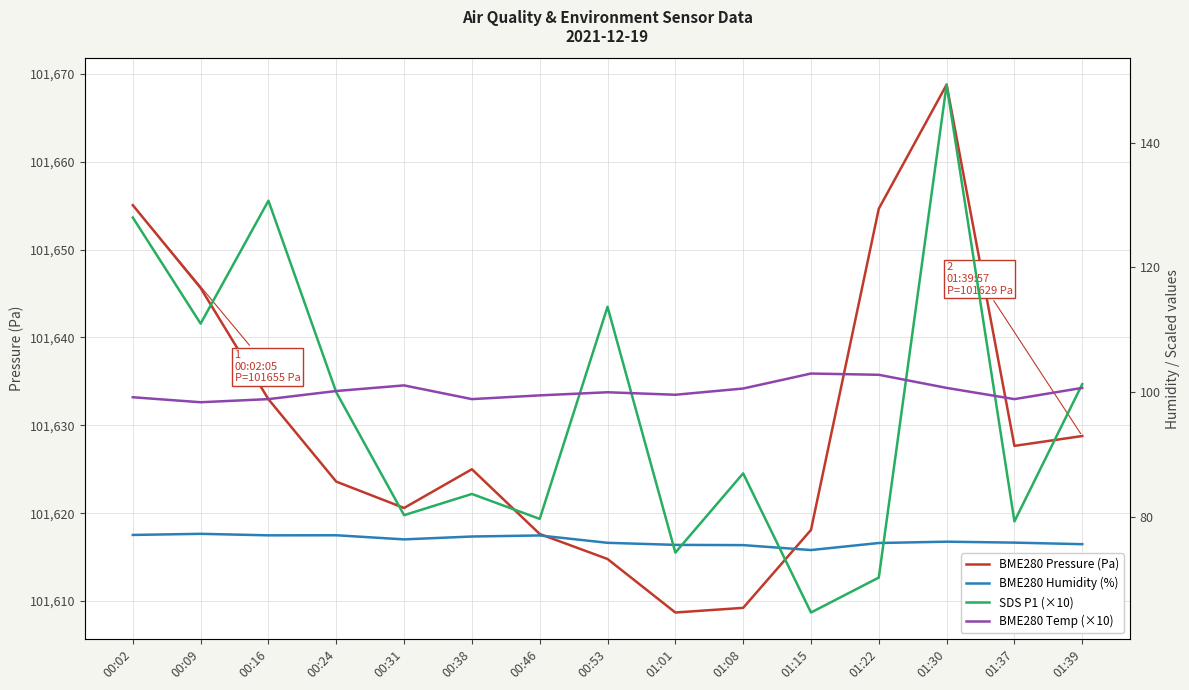

Count the number of data series in this chart.

4